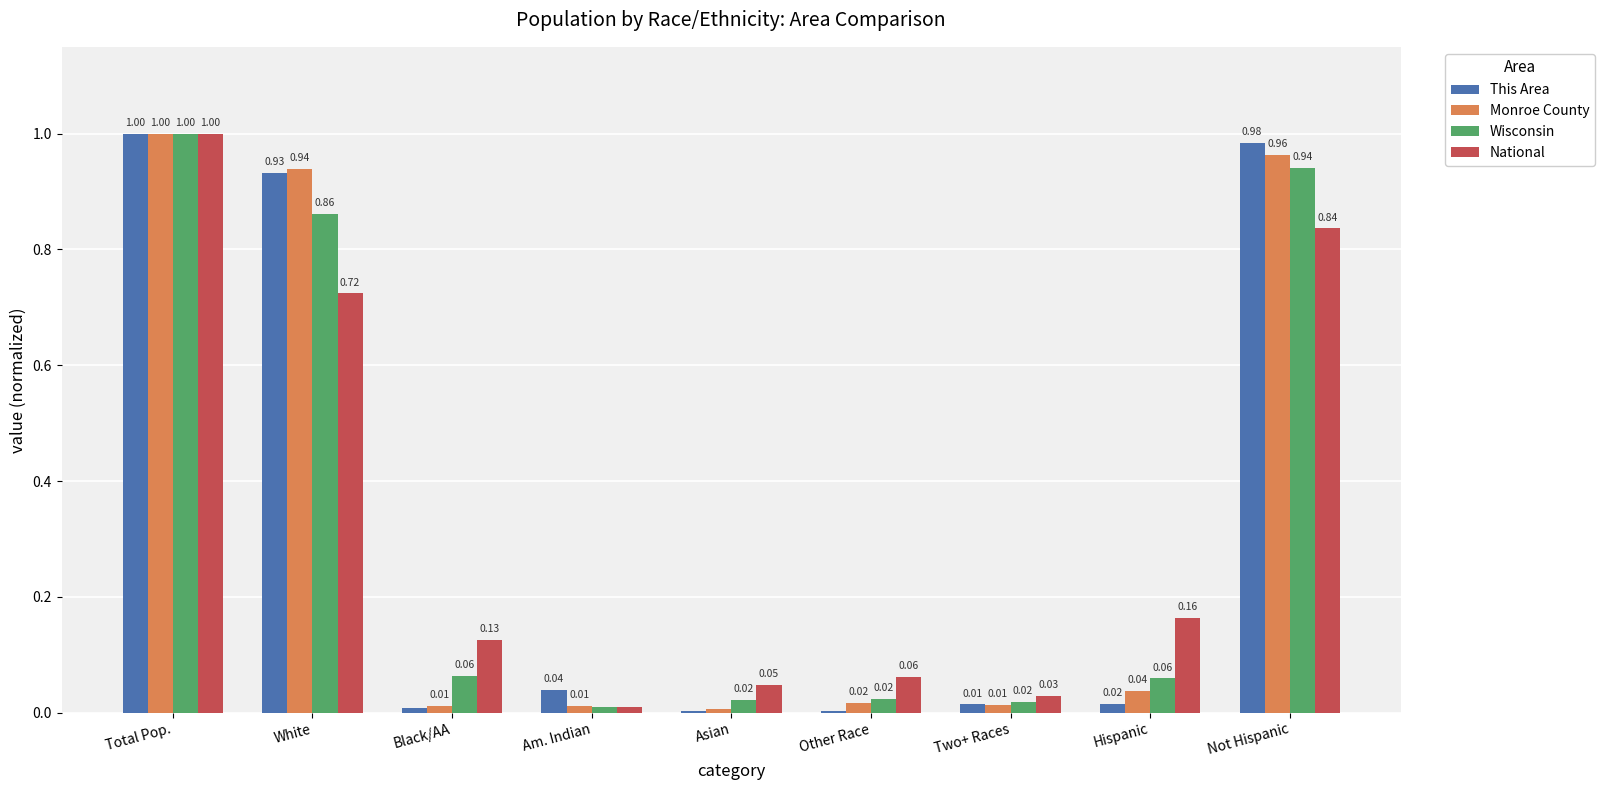

At which category is the sum across all series the highest?

Total Pop.